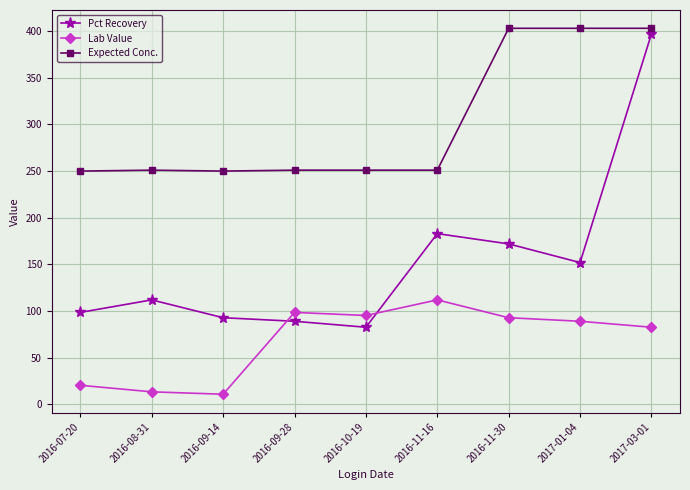

How many series are shown in this chart?

3